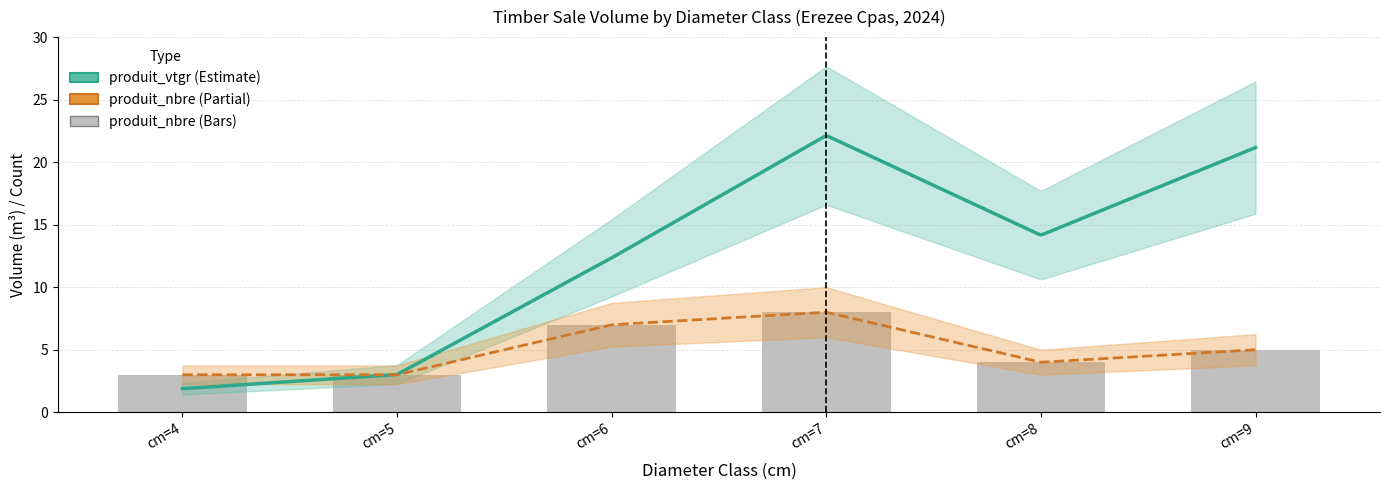

At which label is produit_vtgr closest to 12?

cm=6